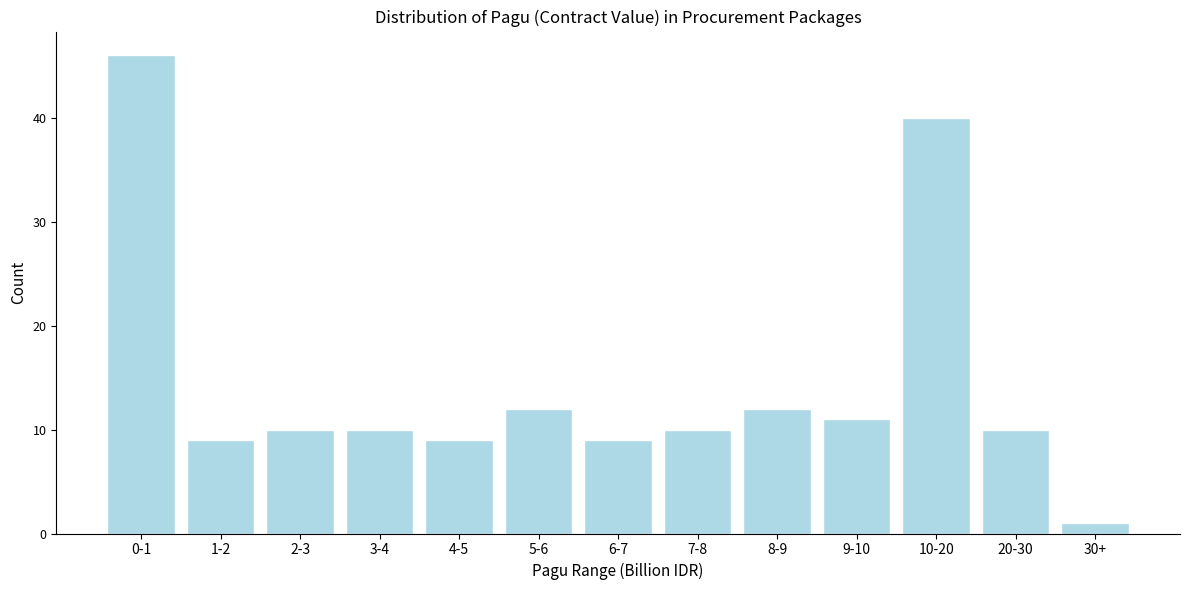

Reading left to right, transcribe all the data shown in this chart.

46	9	10	10	9	12	9	10	12	11	40	10	1